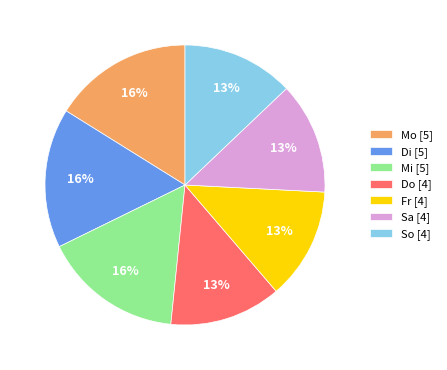

What percentage is the Di slice, to the nearest percent?

16%